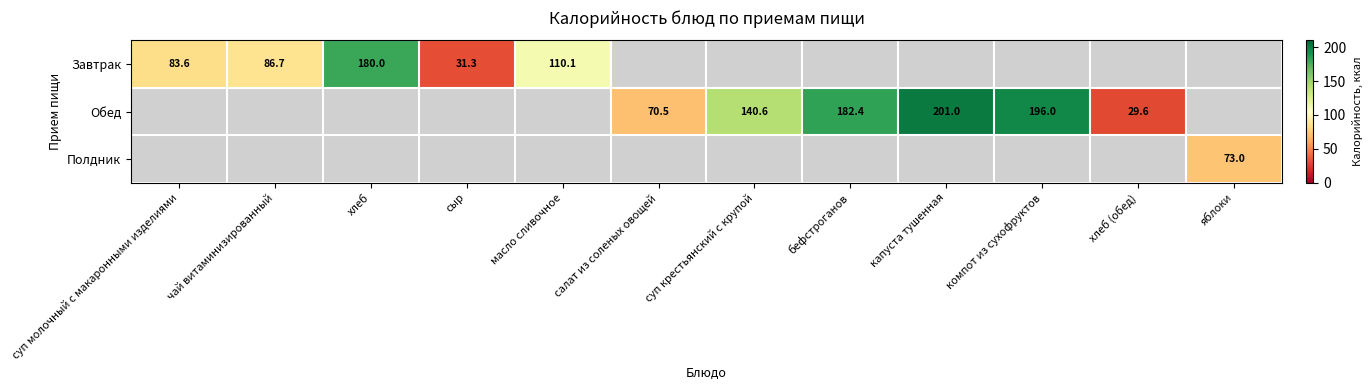

At which category does the chart reach its minimum across all series?

хлеб (обед)